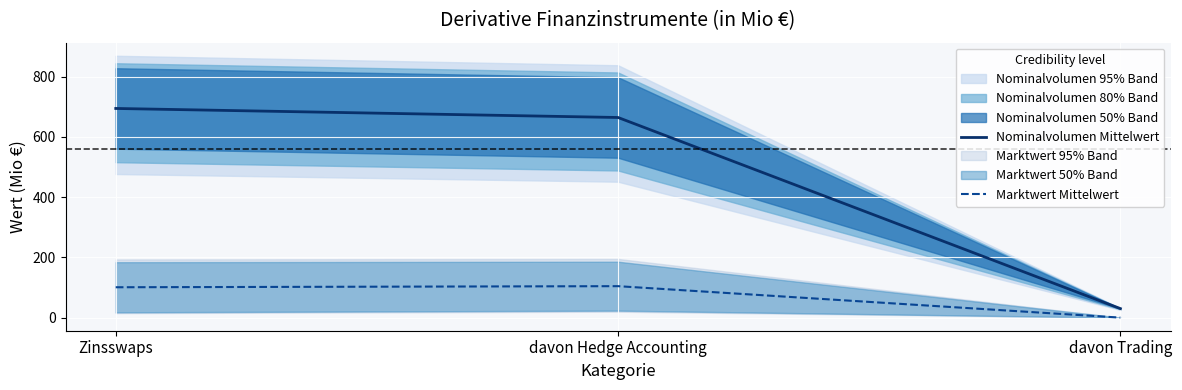

Rank the series by their average value, from highest to lowest.

Nominalvolumen Mittelwert, Marktwert Mittelwert